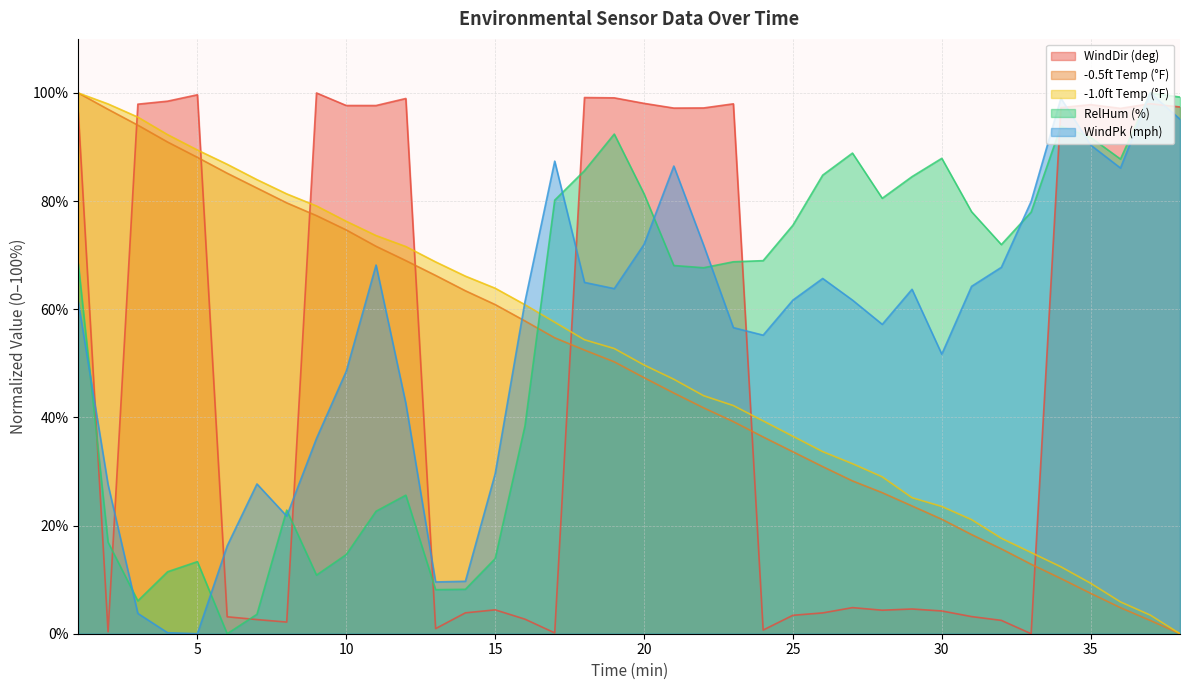

What is the difference between the maximum and second lowest values in the Time (hhmm) series?

97.5